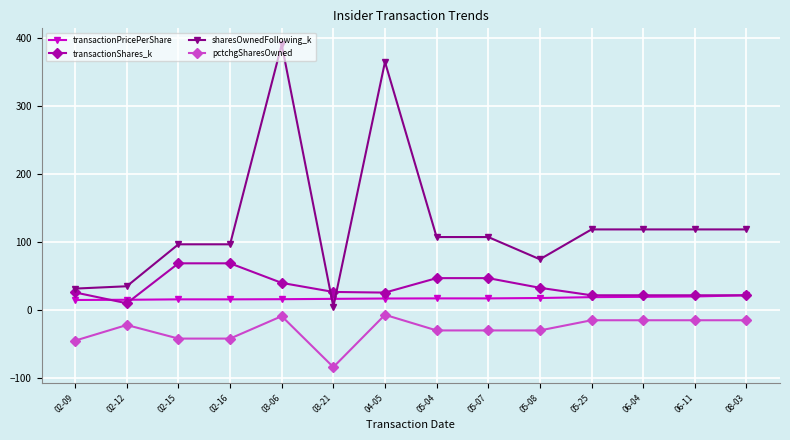

Where is the first local maximum for pctchgSharesOwned?

02-12